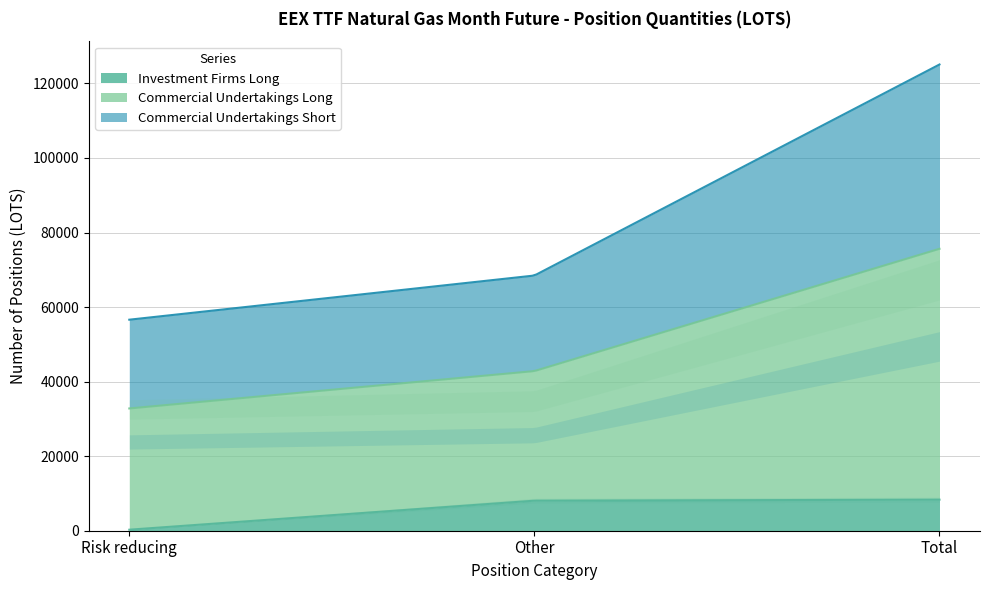

Rank the series by their maximum value, from lowest to highest.

Investment Firms Long, Commercial Undertakings Short, Commercial Undertakings Long